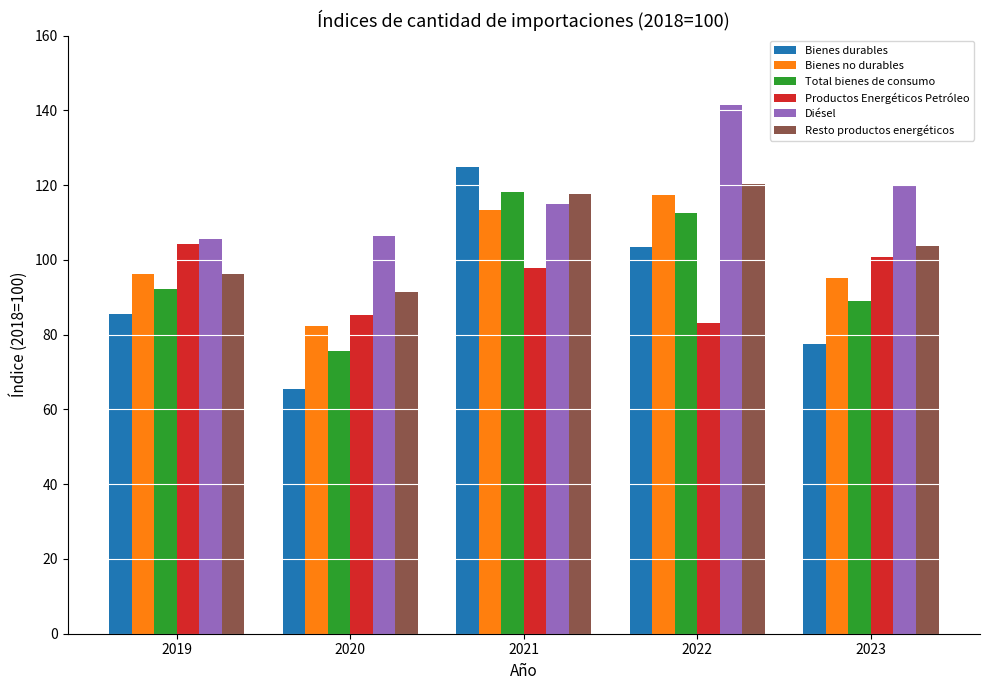

Which series has the largest total across all categories?

Diésel